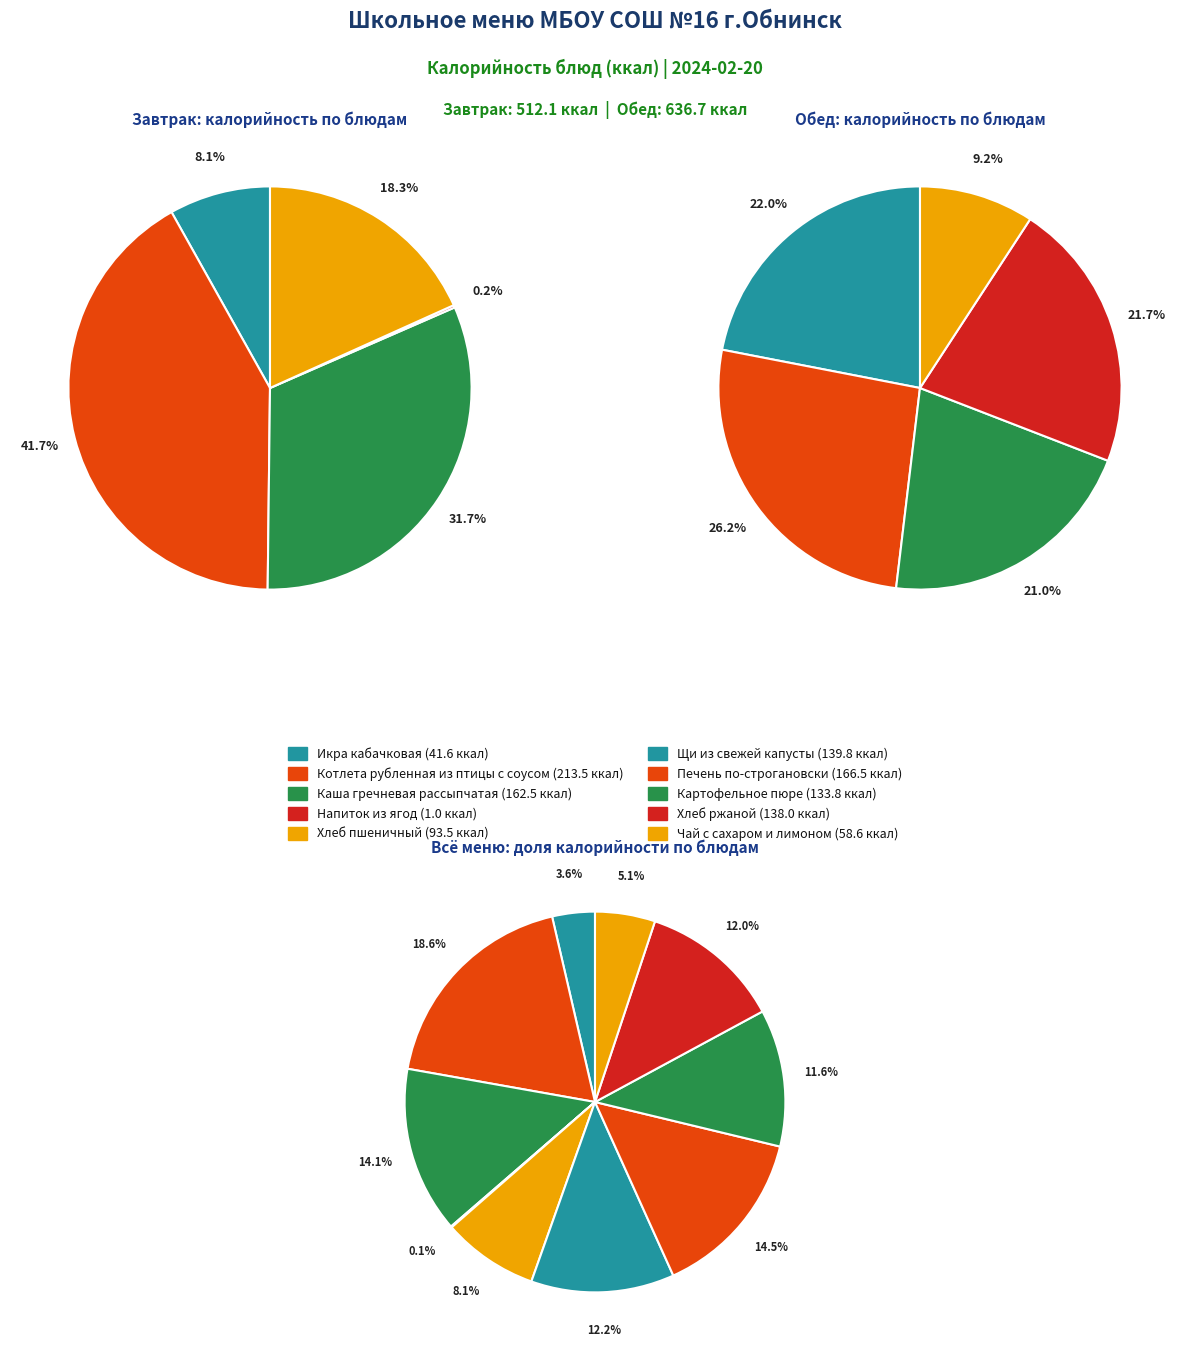

Rank the categories by value from lowest to highest.

Напиток из ягод, Икра кабачковая, Чай с сахаром и лимоном, Хлеб пшеничный, Картофельное пюре, Хлеб ржаной, Щи из свежей капусты, Каша гречневая рассыпчатая, Печень по-строгановски, Котлета рубленная из птицы с соусом